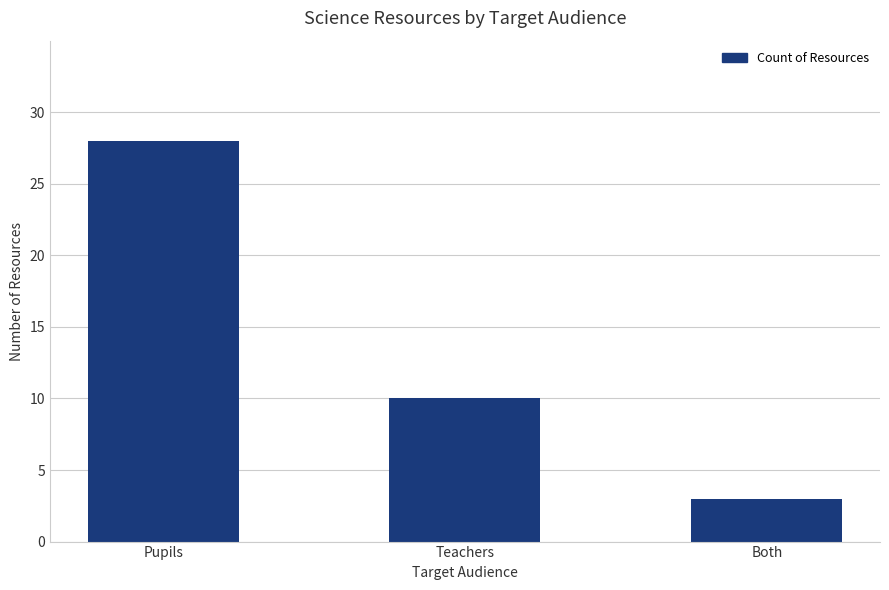

Rank the categories by value from highest to lowest.

Pupils, Teachers, Both